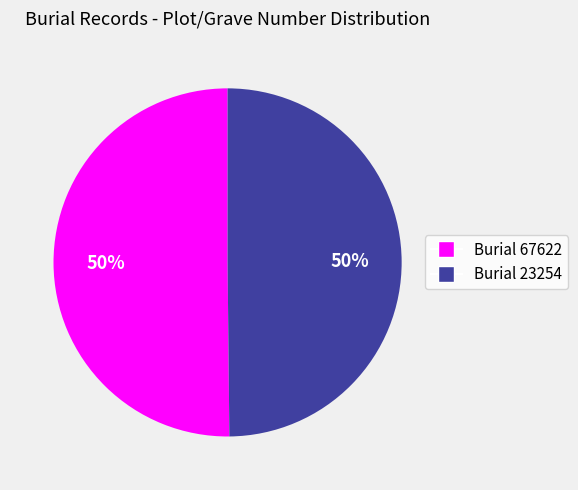

What is the ratio of the value at Burial 67622 to the value at Burial 23254?

1.0